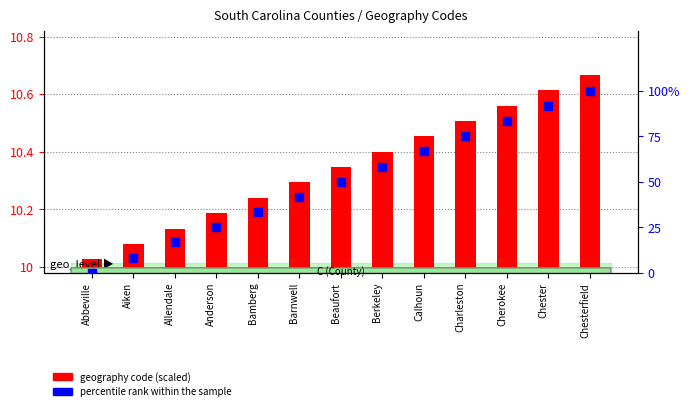

What is the total value across all series at Charleston?

85.5